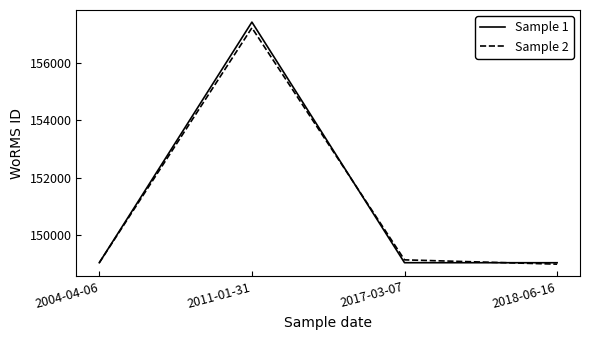

Which series has the largest range (max minus min)?

Sample 1